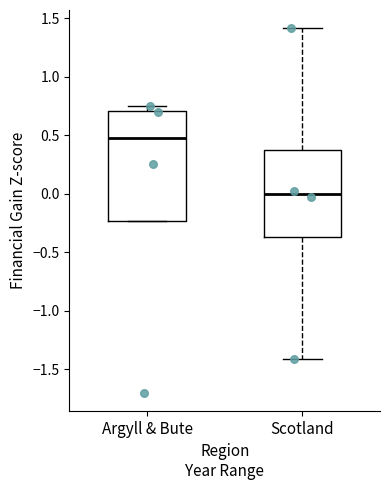

Reading left to right, read every box against the y-axis: the position of its median line, the range the box covers, and the ends of its whiskers. The values are not printed on the chart, so give them approximately, as read against the axis.

Argyll & Bute: median 0.50, box -0.25 to 0.70, whiskers -0.25 to 0.75
Scotland: median 0.00, box -0.35 to 0.35, whiskers -1.40 to 1.40